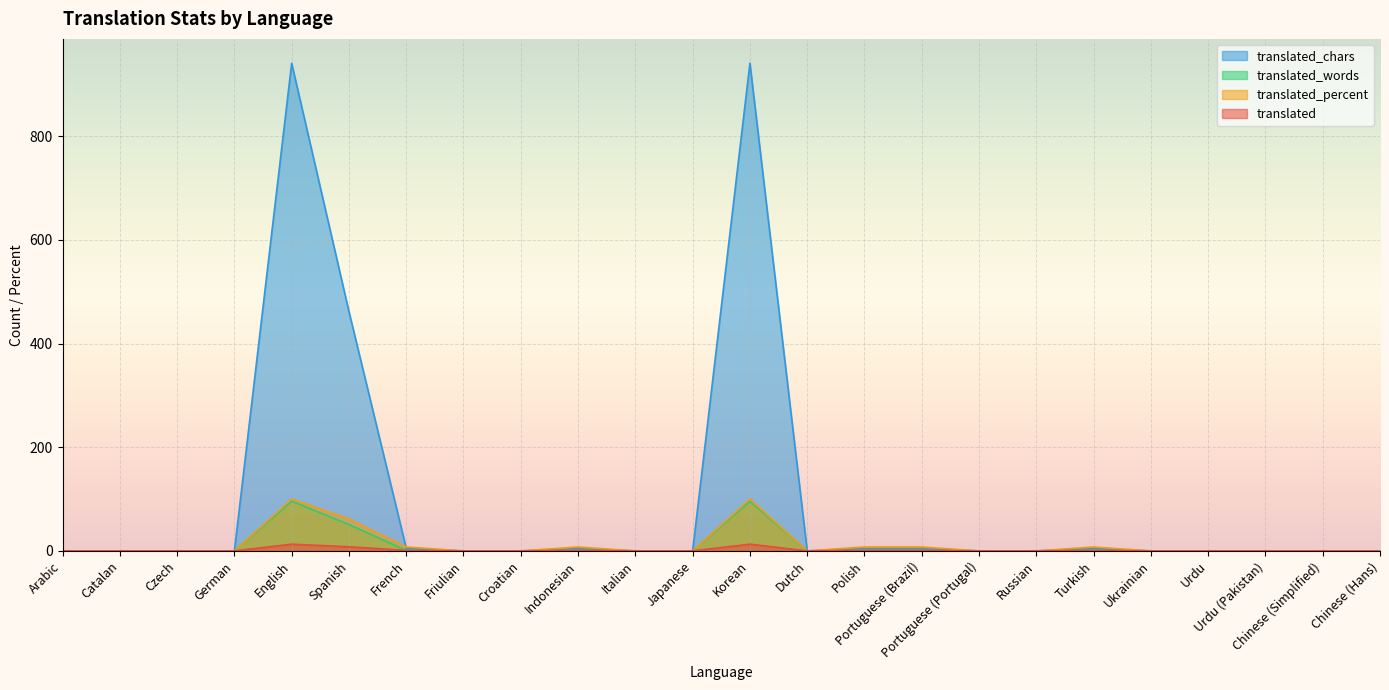

The value of translated_words at Ukrainian is 0.0. True or false?

True